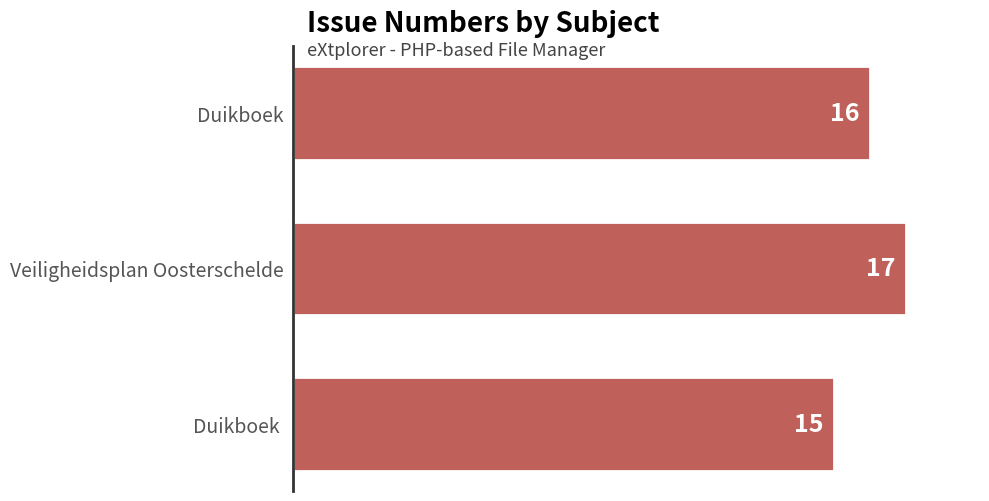

How many bars are there in total?

3